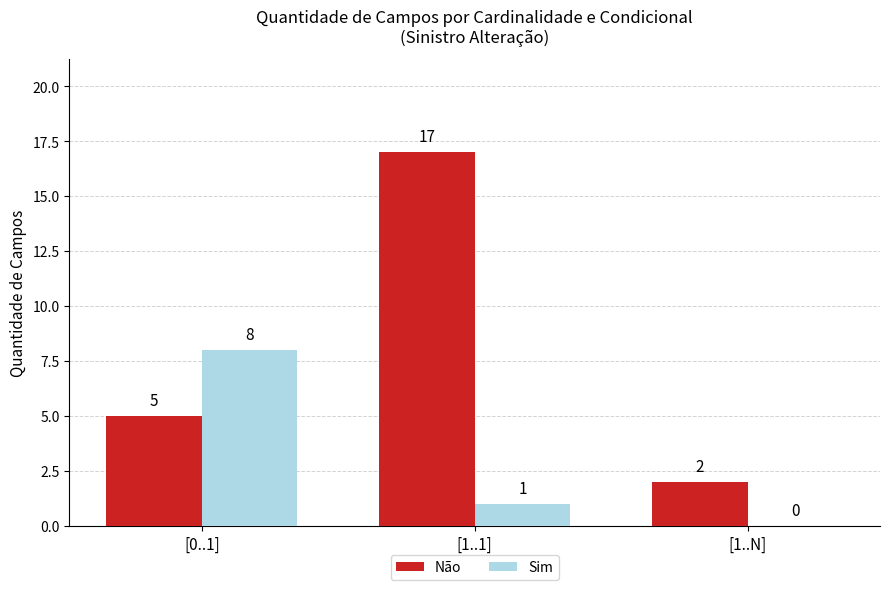

The value of Não at [1..N] is 2. True or false?

True